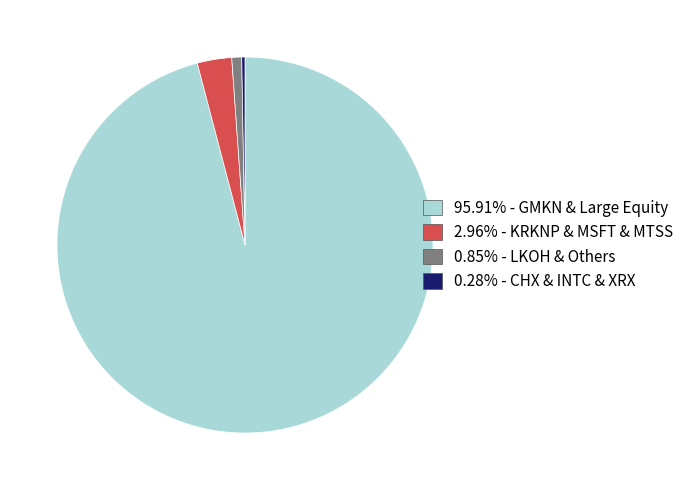

Is there a majority slice in this chart?

Yes